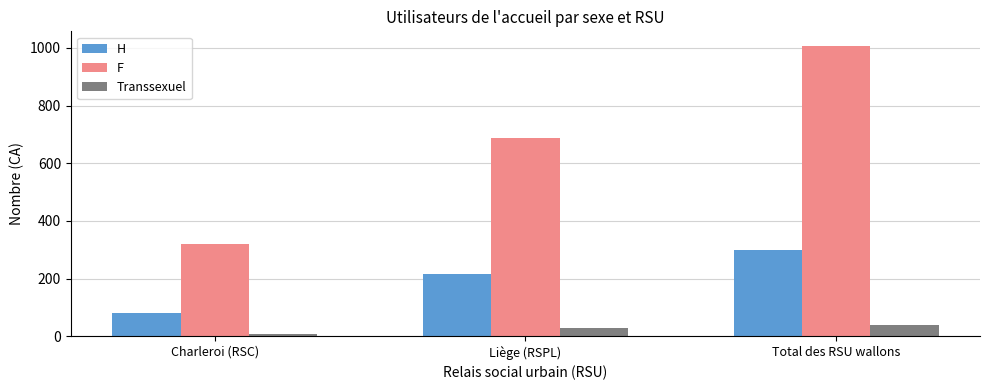

The value of F at Liège (RSPL) is 321. True or false?

False